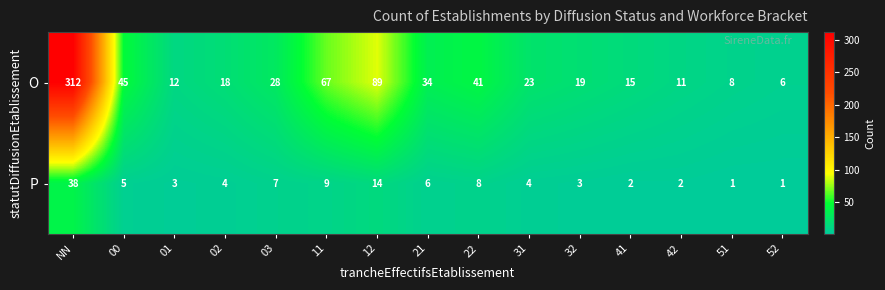

Between NN and 42, which series saw the biggest shift?

O